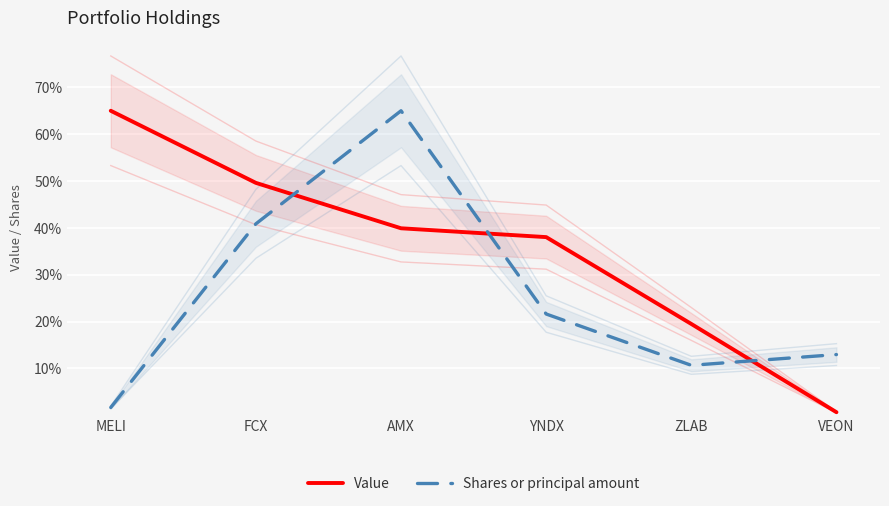

Which series has the largest total across all categories?

Value